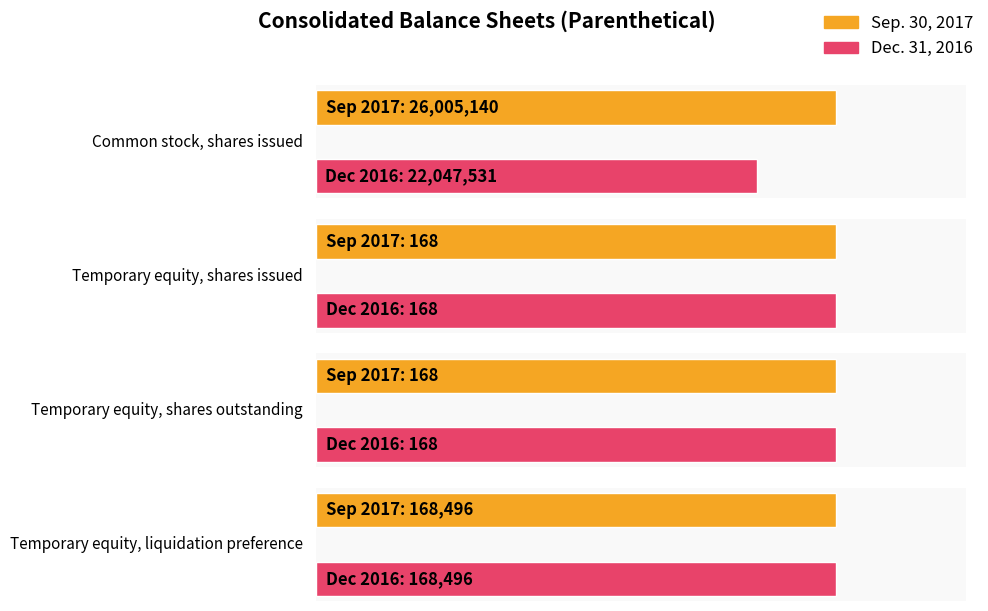

At how many categories does at least one series exceed 21535893?

1